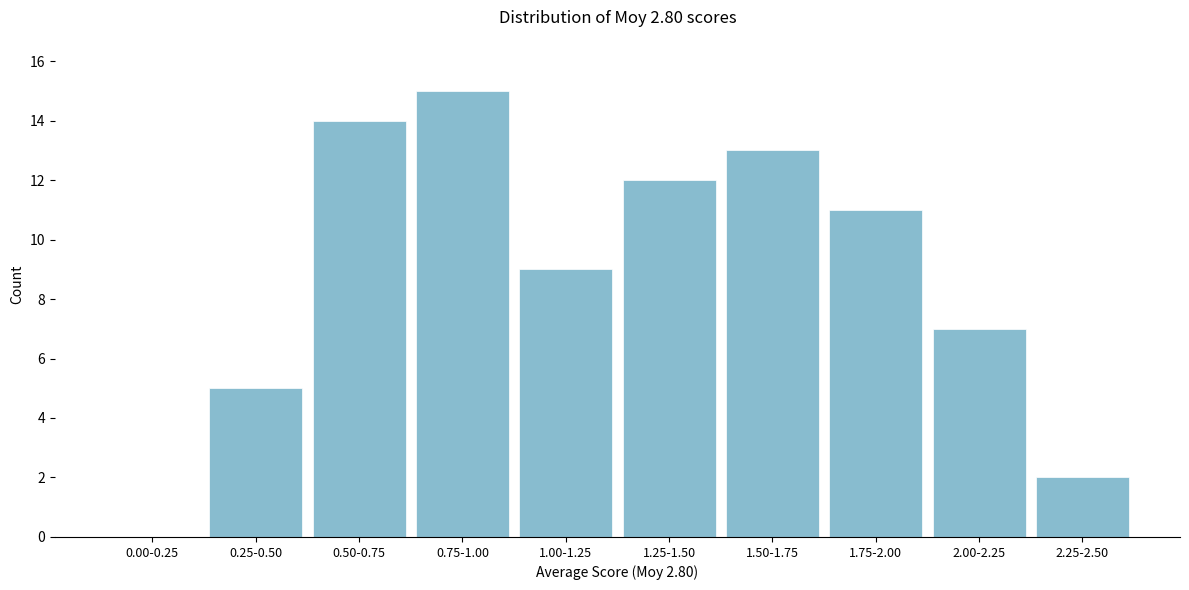

Reading left to right, list all the values displayed in this chart.

0.00-0.25=0	0.25-0.50=5	0.50-0.75=14	0.75-1.00=15	1.00-1.25=9	1.25-1.50=12	1.50-1.75=13	1.75-2.00=11	2.00-2.25=7	2.25-2.50=2